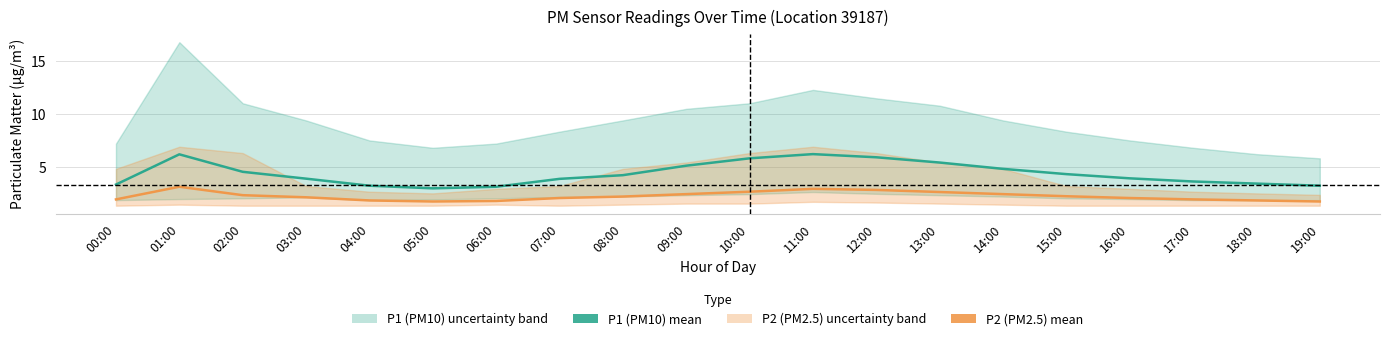

How many lines are shown in the chart?

2